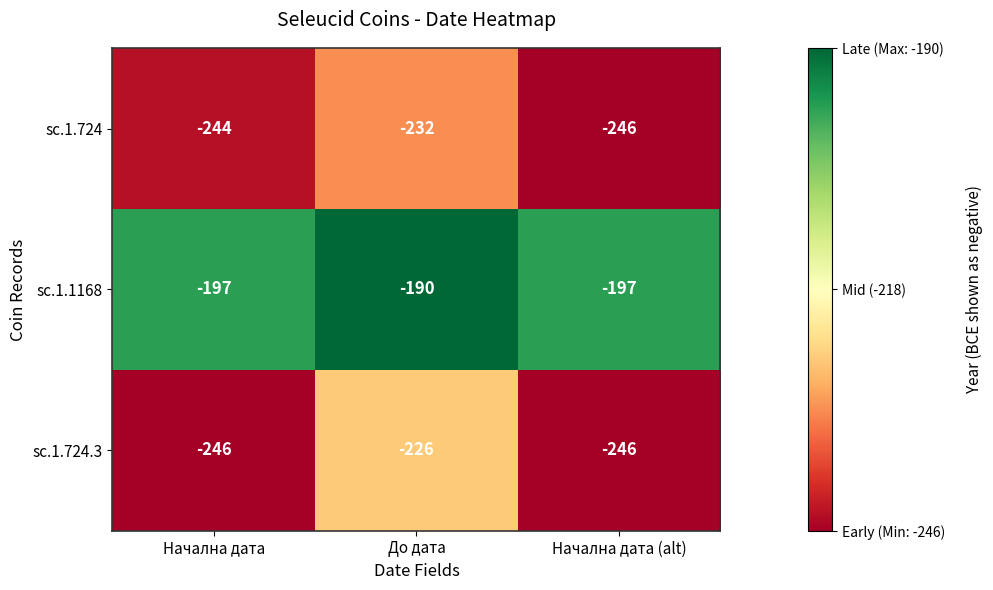

At how many categories does at least one series exceed -226?

3